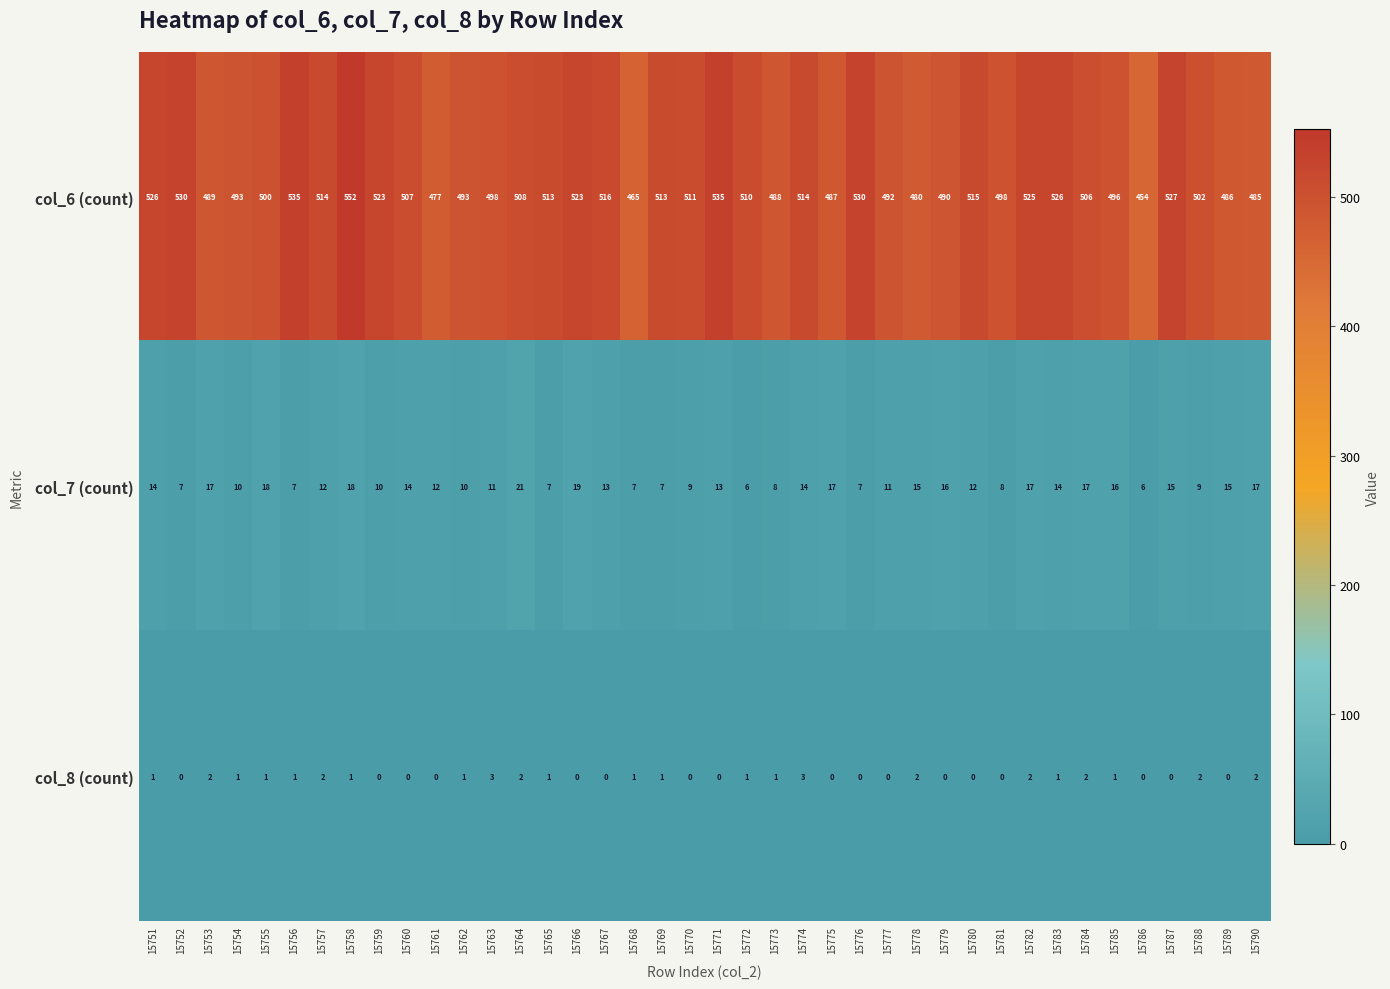

At how many categories does at least one series exceed 311?

40